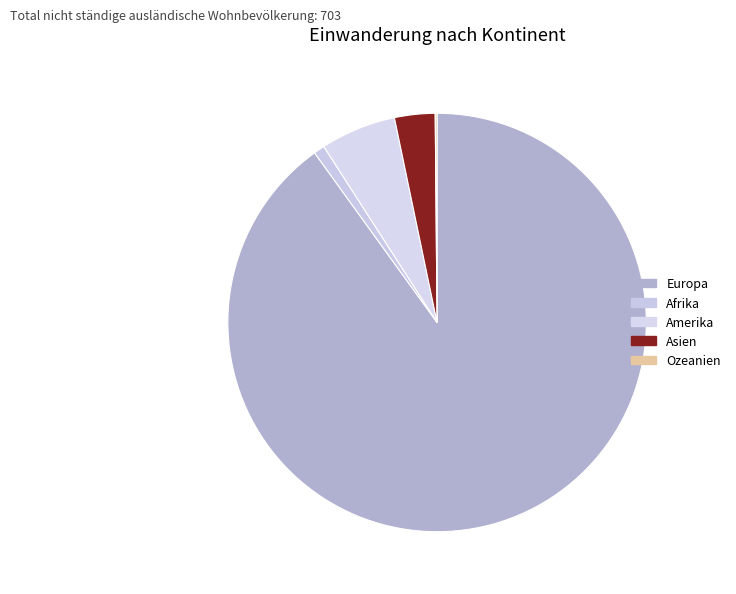

What is the change in value from Europa to Afrika?

-627